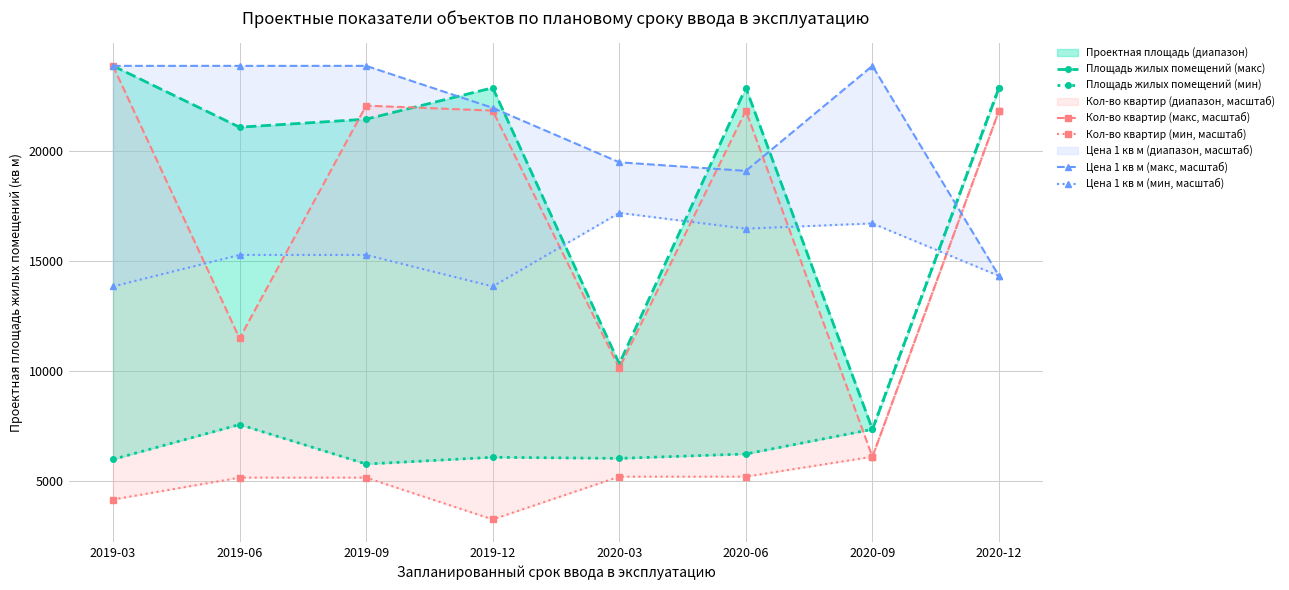

What is the maximum value shown in the chart?

23859.0